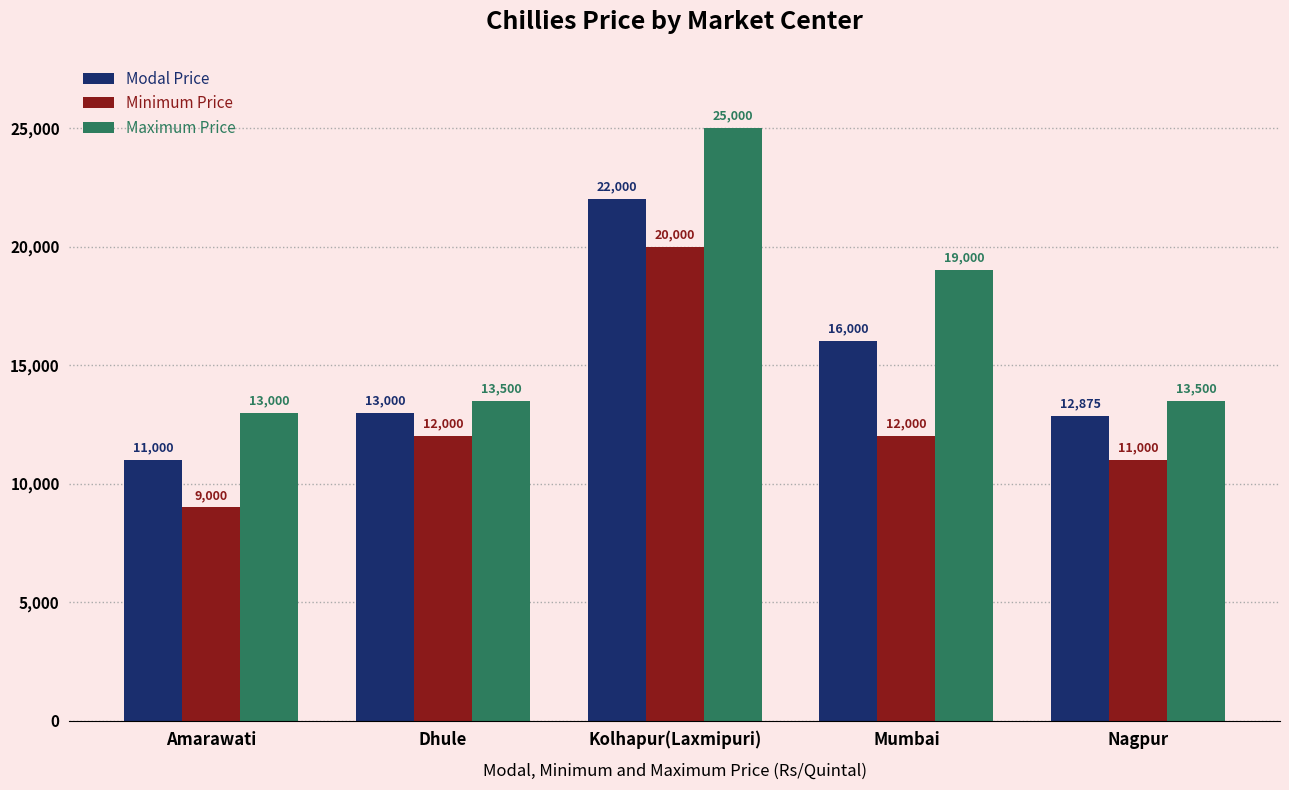

What is the label of the 5th bar from the right?

Amarawati